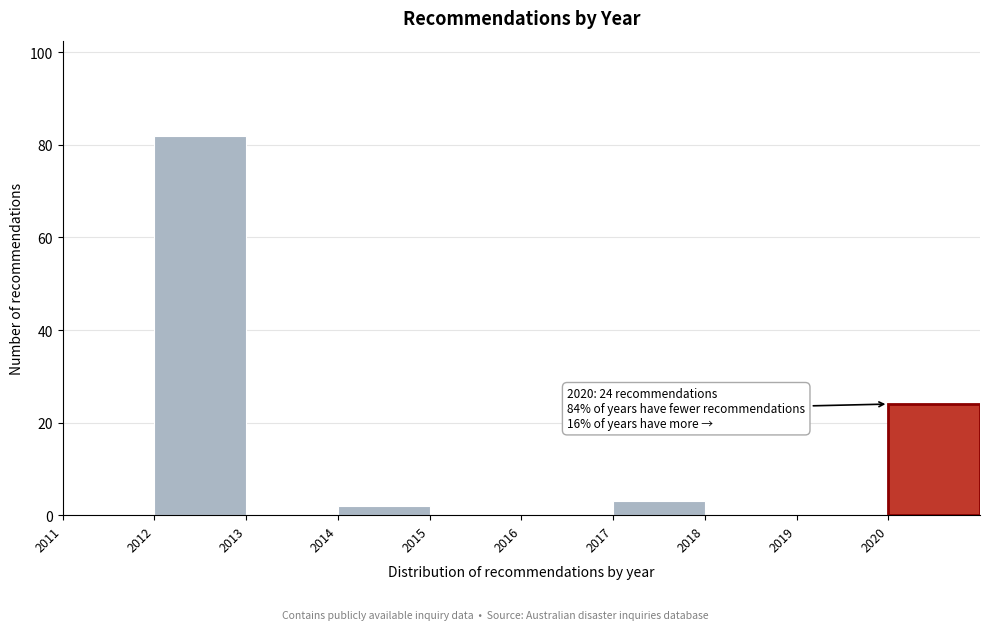

Which range on the x-axis has the tallest bar?

2012 to 2013